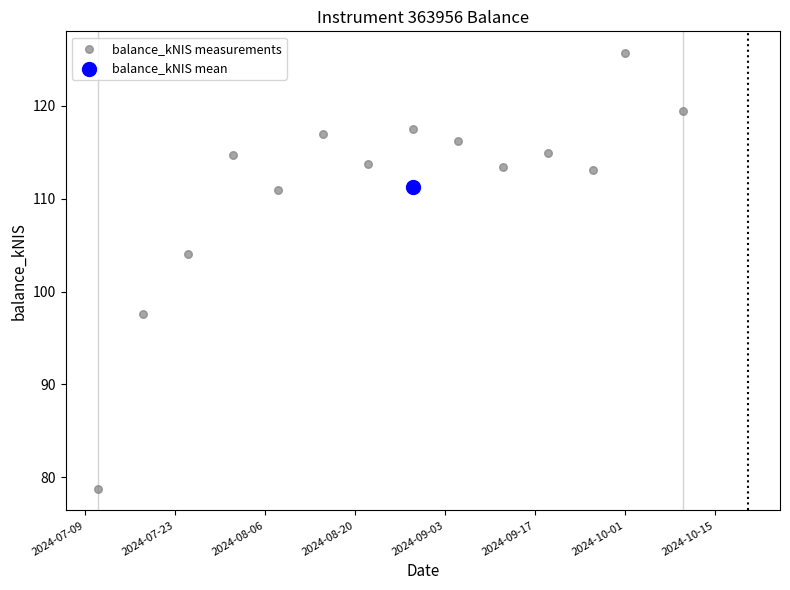

What are all the series names shown in the legend?

balance_kNIS measurements, balance_kNIS mean